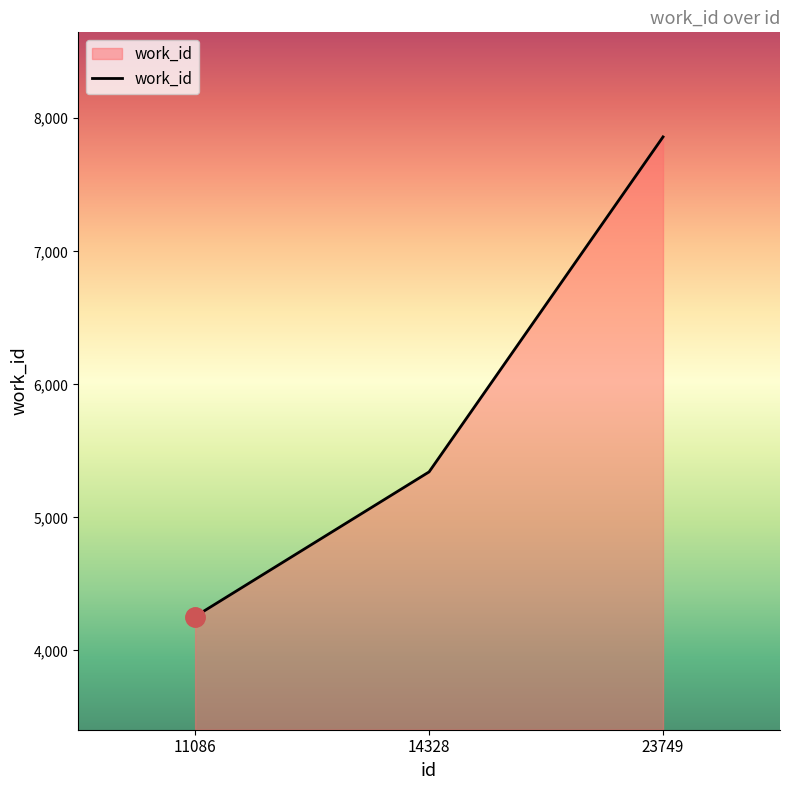

Is it true that the value at 11086 is 4255?

True